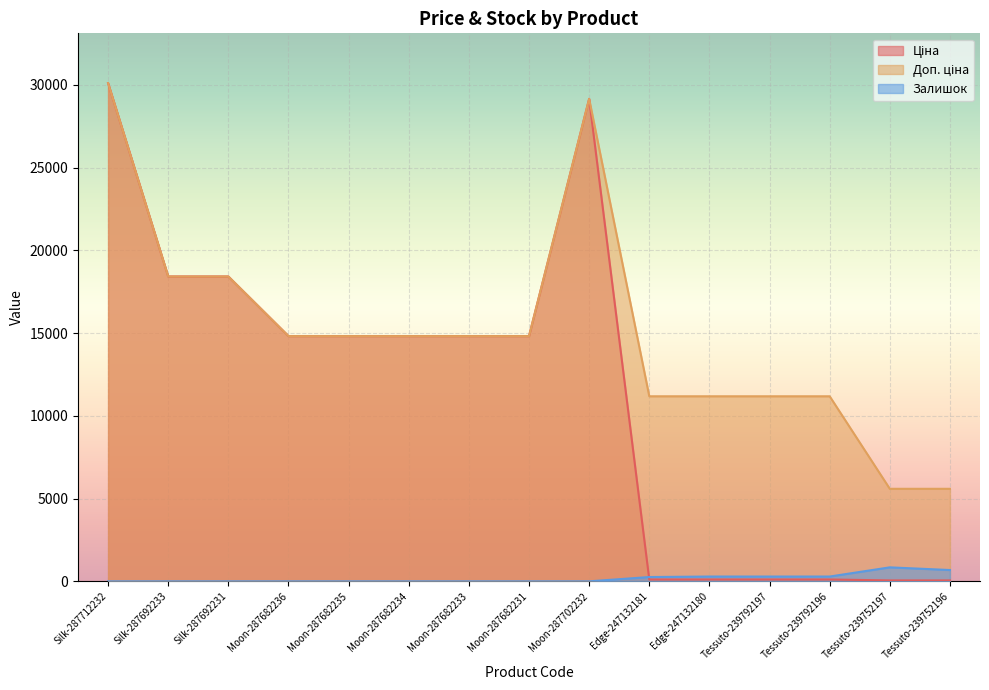

At which category is the sum across all series the highest?

Silk-287712232